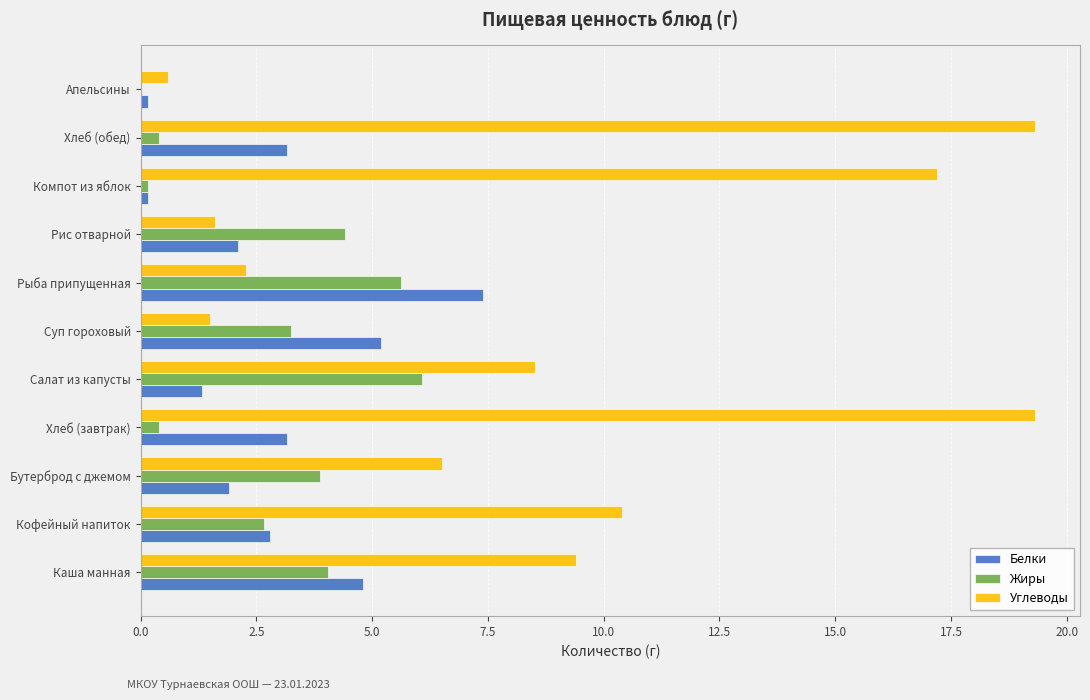

Which series has the largest total across all categories?

Углеводы